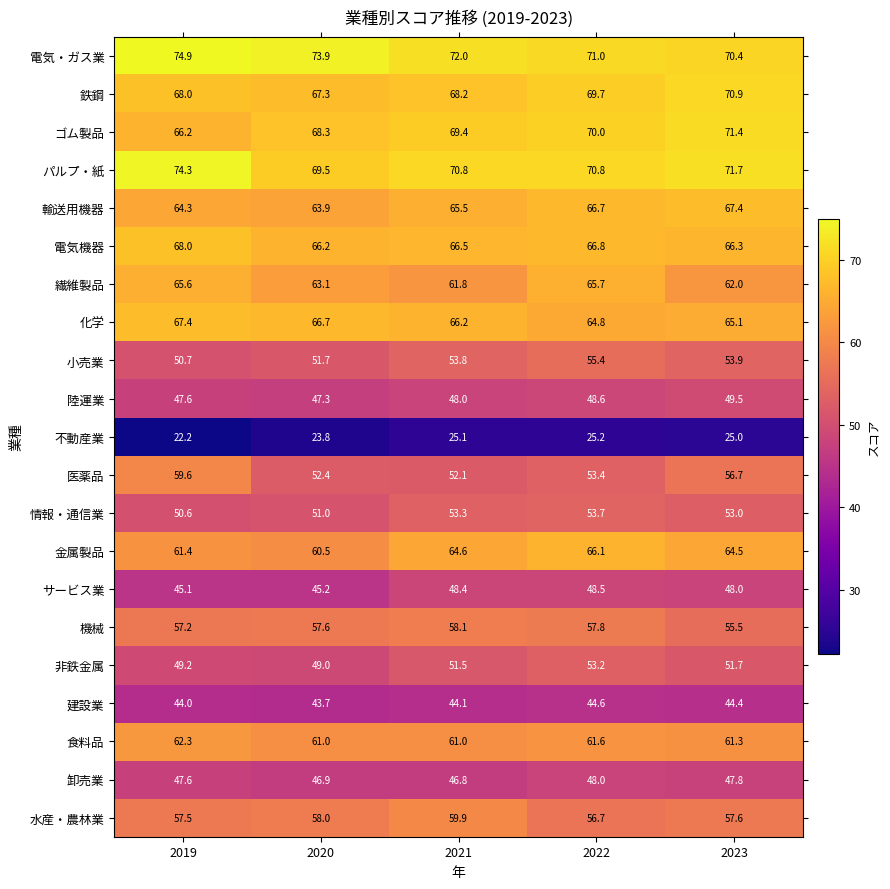

List the labels in order of 建設業 value, smallest first.

2020, 2019, 2021, 2023, 2022